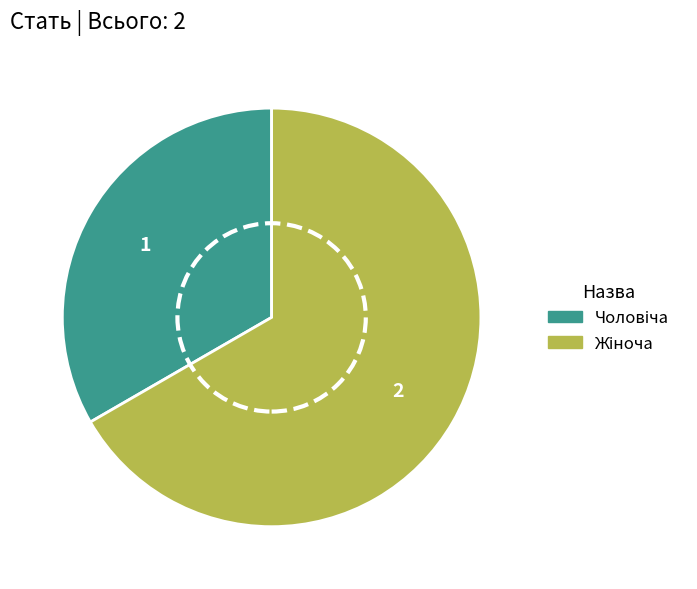

Is there any slice that represents more than half of the pie?

Yes